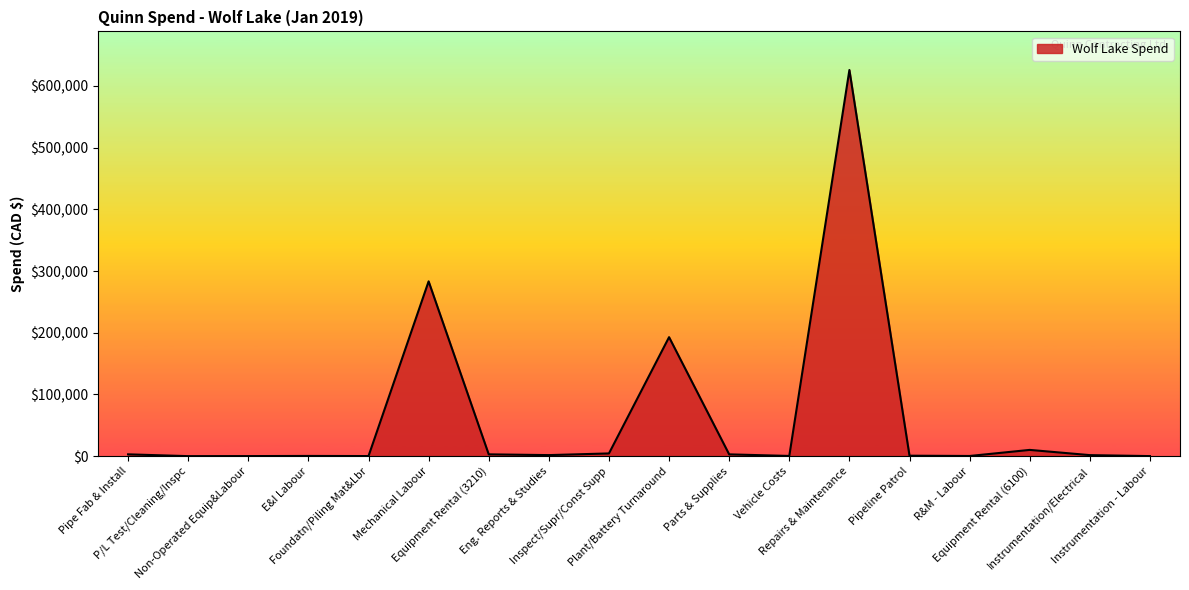

Count the number of categories in the chart.

18